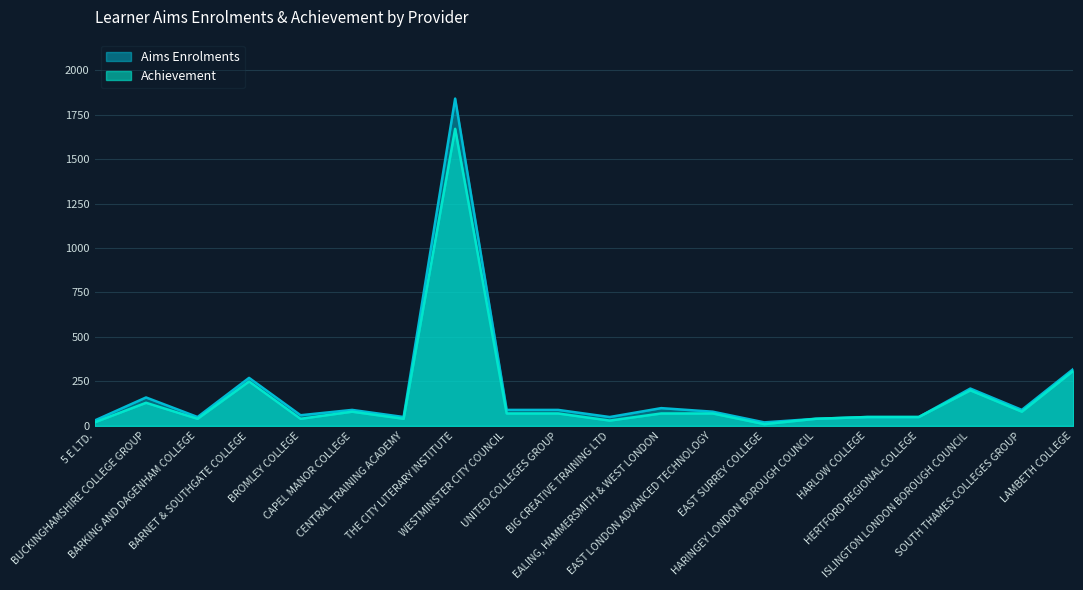

In Achievement, how many points are higher than both neighbors (excluding endpoints)?

5